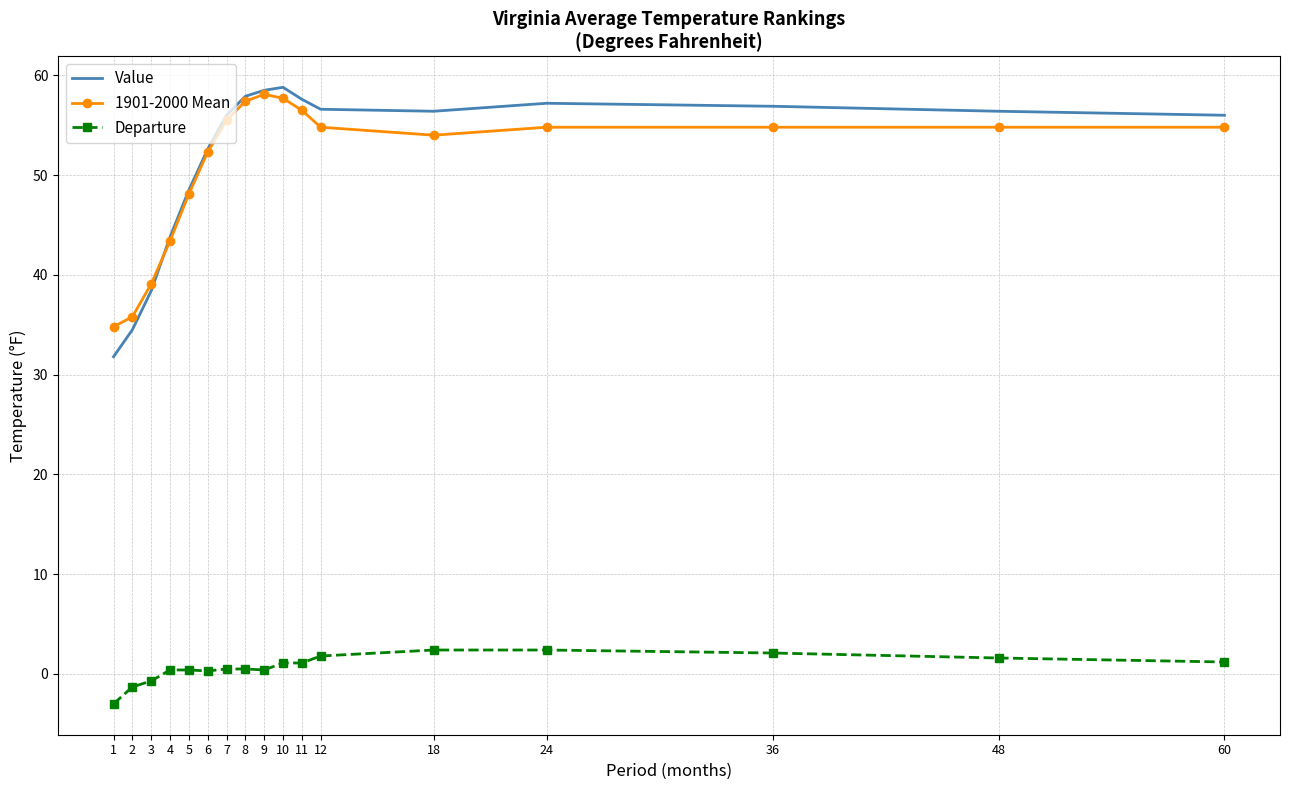

True or false: 1901-2000 Mean and Value intersect in this chart.

True